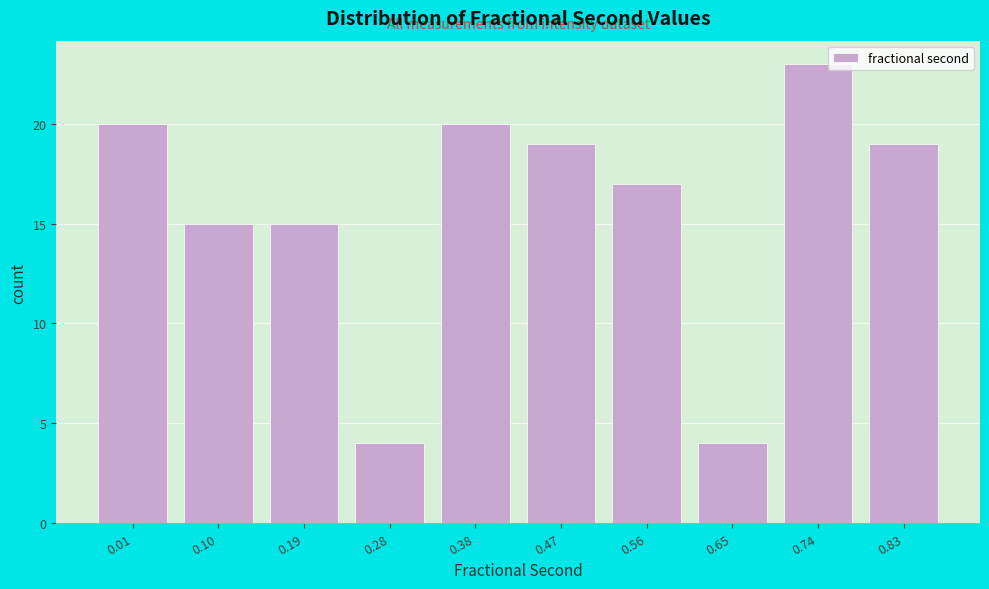

Reading left to right, extract all data points from this chart.

20	15	15	4	20	19	17	4	23	19